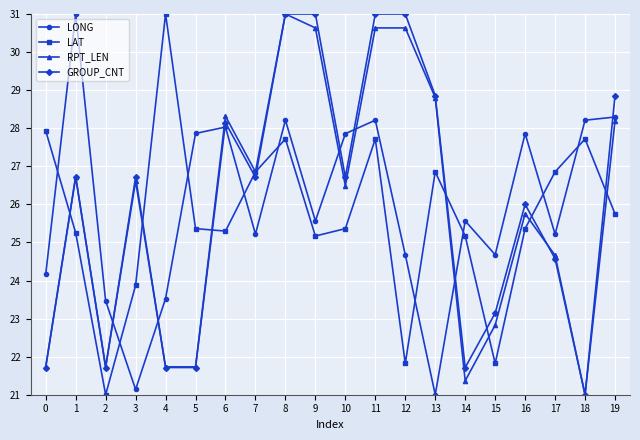

What is the difference between the GROUP_CNT values at 4 and 12?

9.3